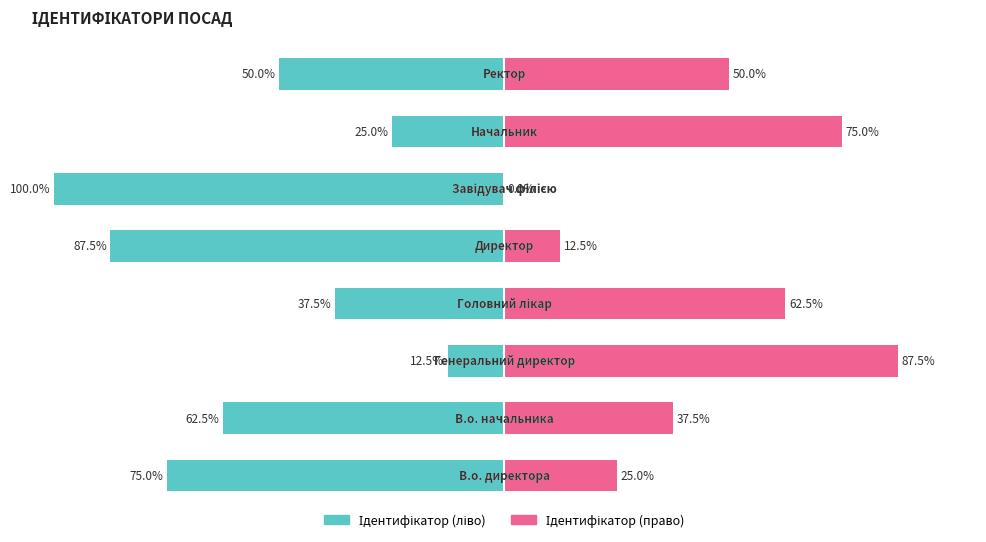

Which series has the widest spread of values?

Ідентифікатор (ліво)